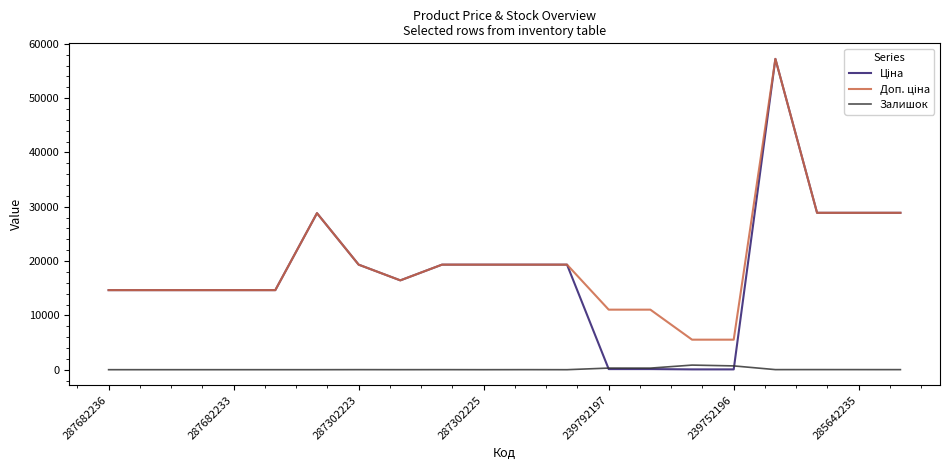

What is the maximum value shown in the chart?

57235.5